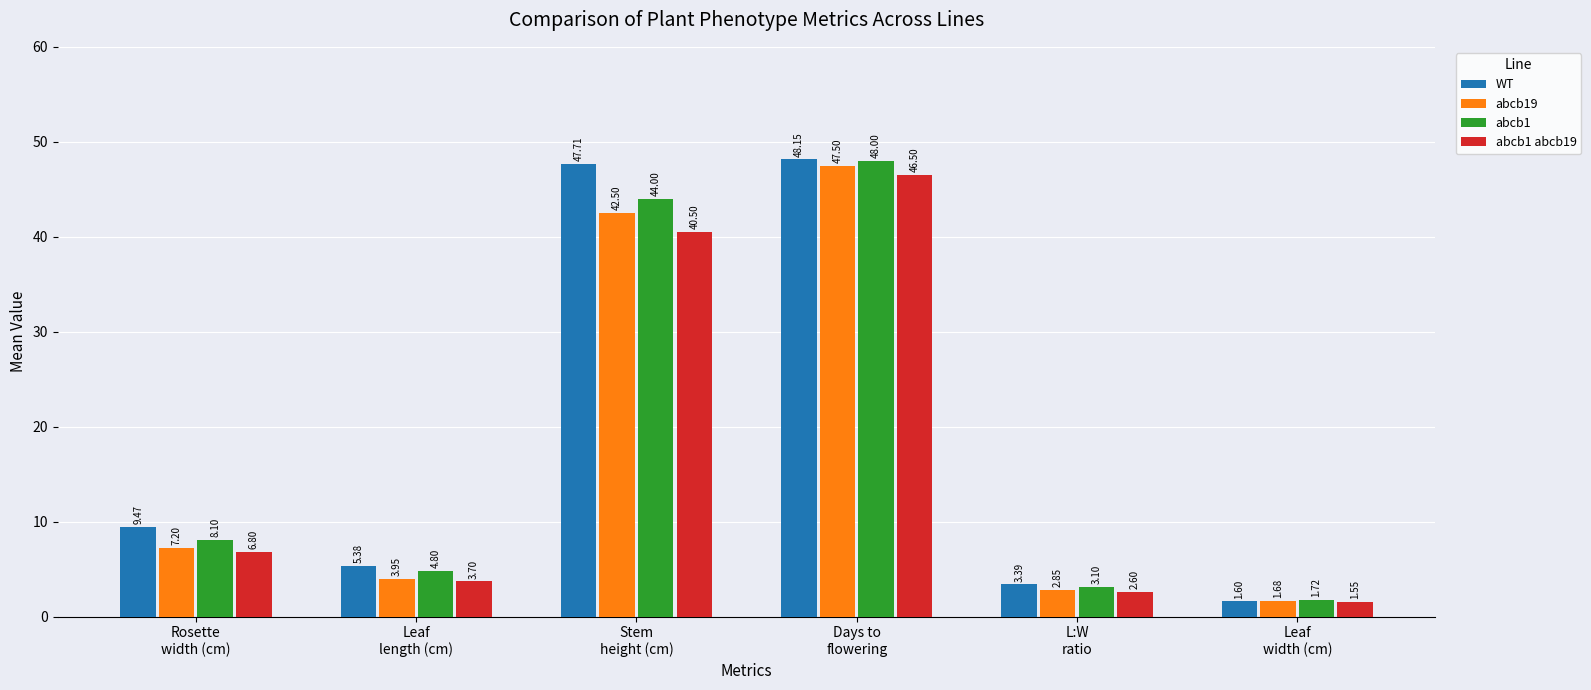

What is the difference between the maximum and second lowest values in the abcb1 abcb19 series?

43.9